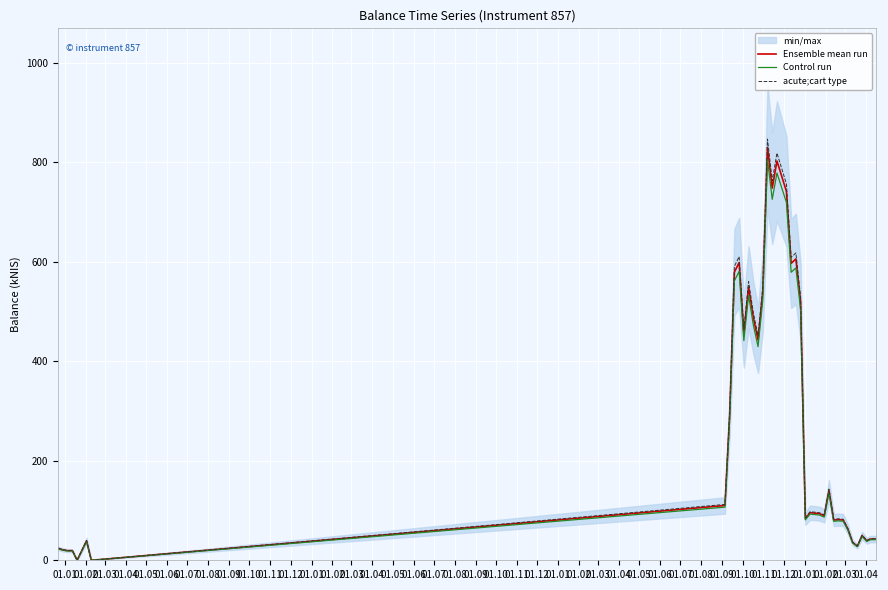

How many lines are shown in the chart?

3